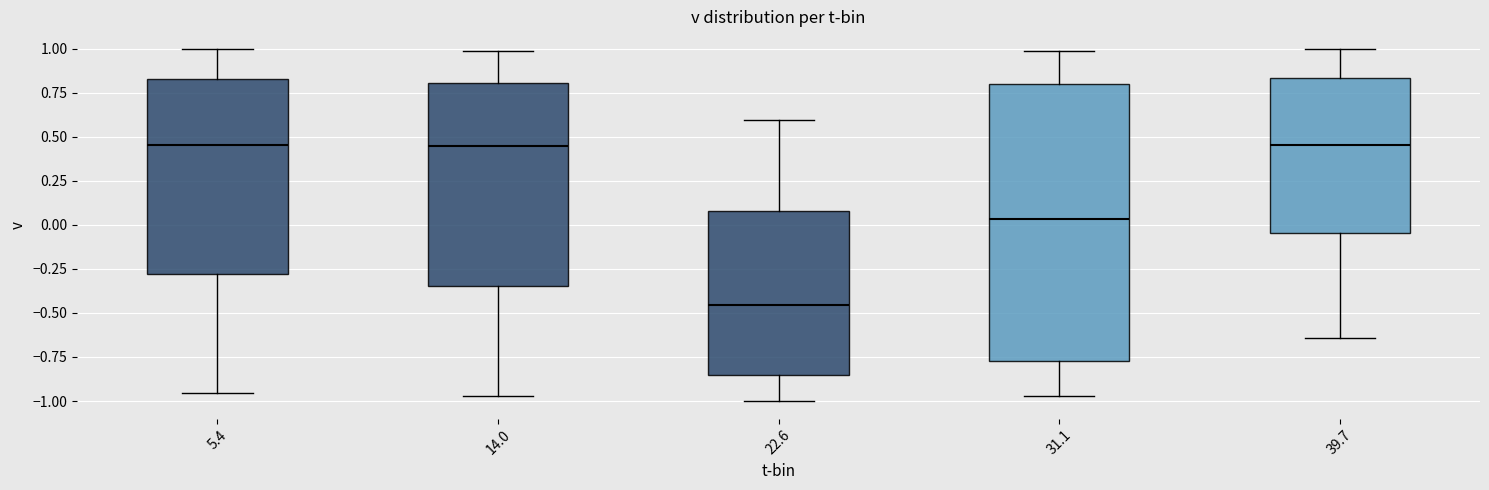

Which box is the tallest, from its lower edge to its upper edge?

31.1